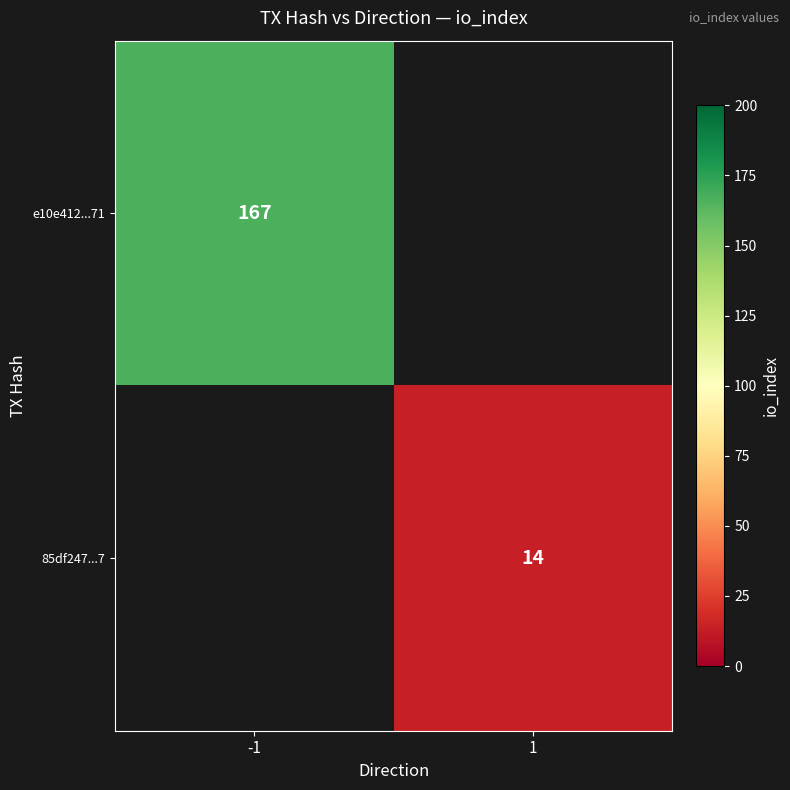

Count the number of categories in the chart.

2